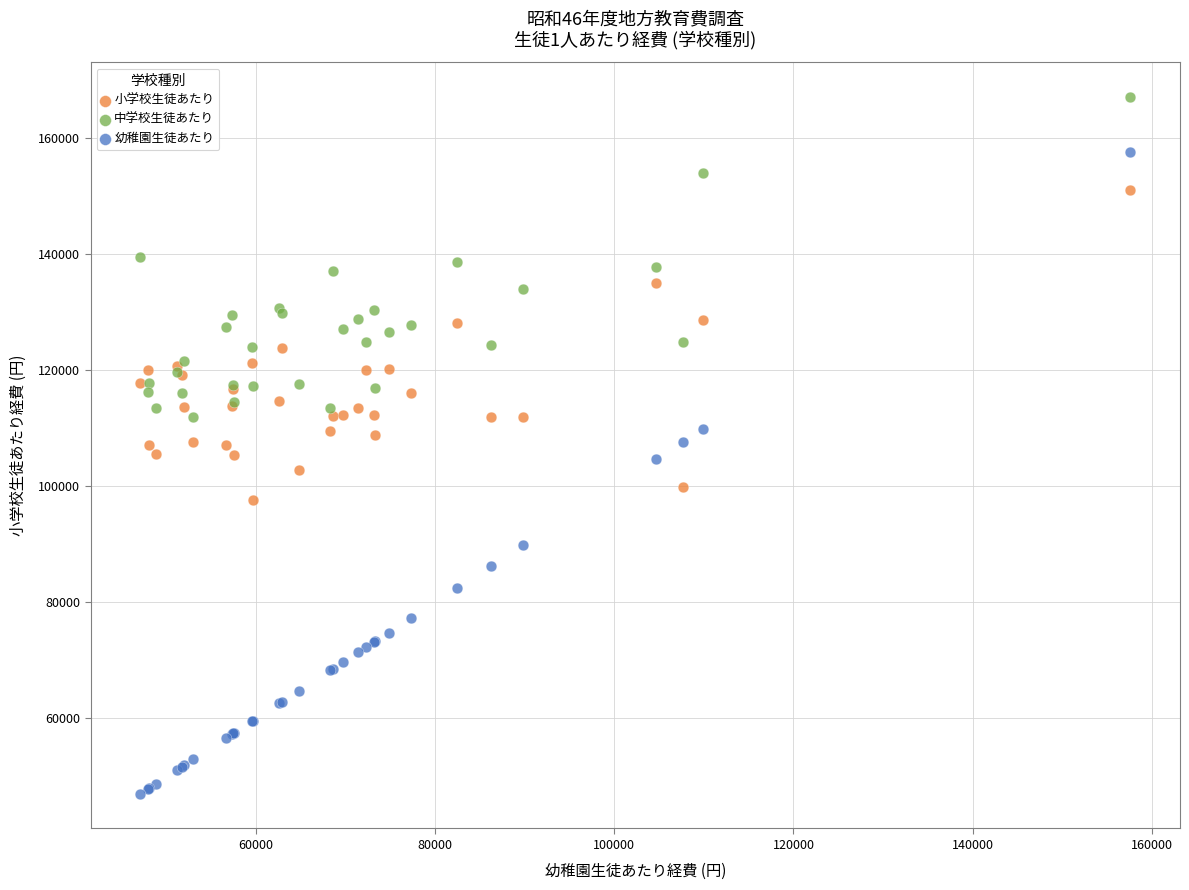

Which series contains the lowest Y value?

幼稚園生徒あたり